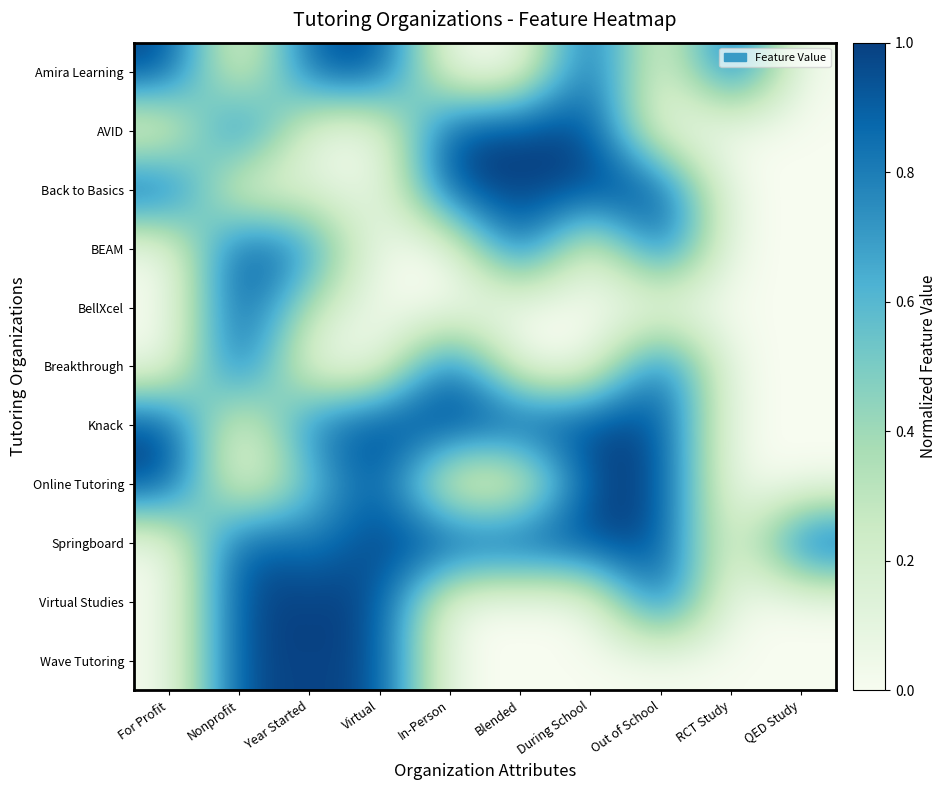

Reading left to right, list all the values displayed in this chart.

Amira Learning: For Profit=1.0	Nonprofit=0.0	Year Started=0.9	Virtual=1.0	In-Person=0.0	Blended=0.0	During School=1.0	Out of School=0.0	RCT Study=1.0	QED Study=0.0
AVID: For Profit=0.0	Nonprofit=1.0	Year Started=0.0	Virtual=0.0	In-Person=1.0	Blended=1.0	During School=1.0	Out of School=0.0	RCT Study=0.0	QED Study=0.0
Back to Basics: For Profit=1.0	Nonprofit=0.0	Year Started=0.2	Virtual=0.0	In-Person=1.0	Blended=1.0	During School=1.0	Out of School=1.0	RCT Study=0.0	QED Study=0.0
BEAM: For Profit=0.0	Nonprofit=1.0	Year Started=0.8	Virtual=0.0	In-Person=0.0	Blended=1.0	During School=0.0	Out of School=1.0	RCT Study=0.0	QED Study=0.0
BellXcel: For Profit=0.0	Nonprofit=1.0	Year Started=0.3	Virtual=0.0	In-Person=0.0	Blended=0.0	During School=0.0	Out of School=0.0	RCT Study=0.0	QED Study=0.0
Breakthrough: For Profit=0.0	Nonprofit=1.0	Year Started=0.0	Virtual=0.0	In-Person=1.0	Blended=0.0	During School=0.0	Out of School=1.0	RCT Study=0.0	QED Study=0.0
Knack: For Profit=1.0	Nonprofit=0.0	Year Started=0.9	Virtual=1.0	In-Person=1.0	Blended=1.0	During School=1.0	Out of School=1.0	RCT Study=0.0	QED Study=0.0
Online Tutoring: For Profit=1.0	Nonprofit=0.0	Year Started=0.5	Virtual=1.0	In-Person=0.0	Blended=0.0	During School=1.0	Out of School=1.0	RCT Study=0.0	QED Study=0.0
Springboard: For Profit=0.0	Nonprofit=1.0	Year Started=0.8	Virtual=1.0	In-Person=1.0	Blended=1.0	During School=1.0	Out of School=1.0	RCT Study=0.0	QED Study=1.0
Virtual Studies: For Profit=0.0	Nonprofit=1.0	Year Started=1.0	Virtual=1.0	In-Person=0.0	Blended=0.0	During School=0.0	Out of School=1.0	RCT Study=0.0	QED Study=0.0
Wave Tutoring: For Profit=0.0	Nonprofit=1.0	Year Started=1.0	Virtual=1.0	In-Person=0.0	Blended=0.0	During School=0.0	Out of School=0.0	RCT Study=0.0	QED Study=0.0